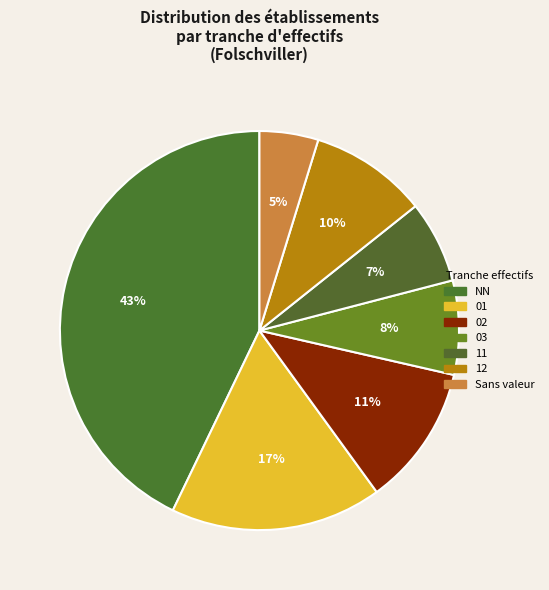

To the nearest percent, what is the average slice percentage?

14%